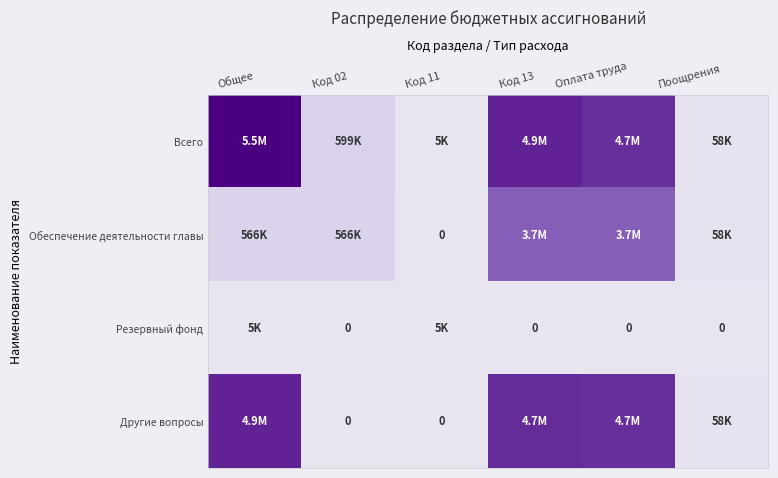

Which has a higher value, Код 11 or Код 13?

Код 13